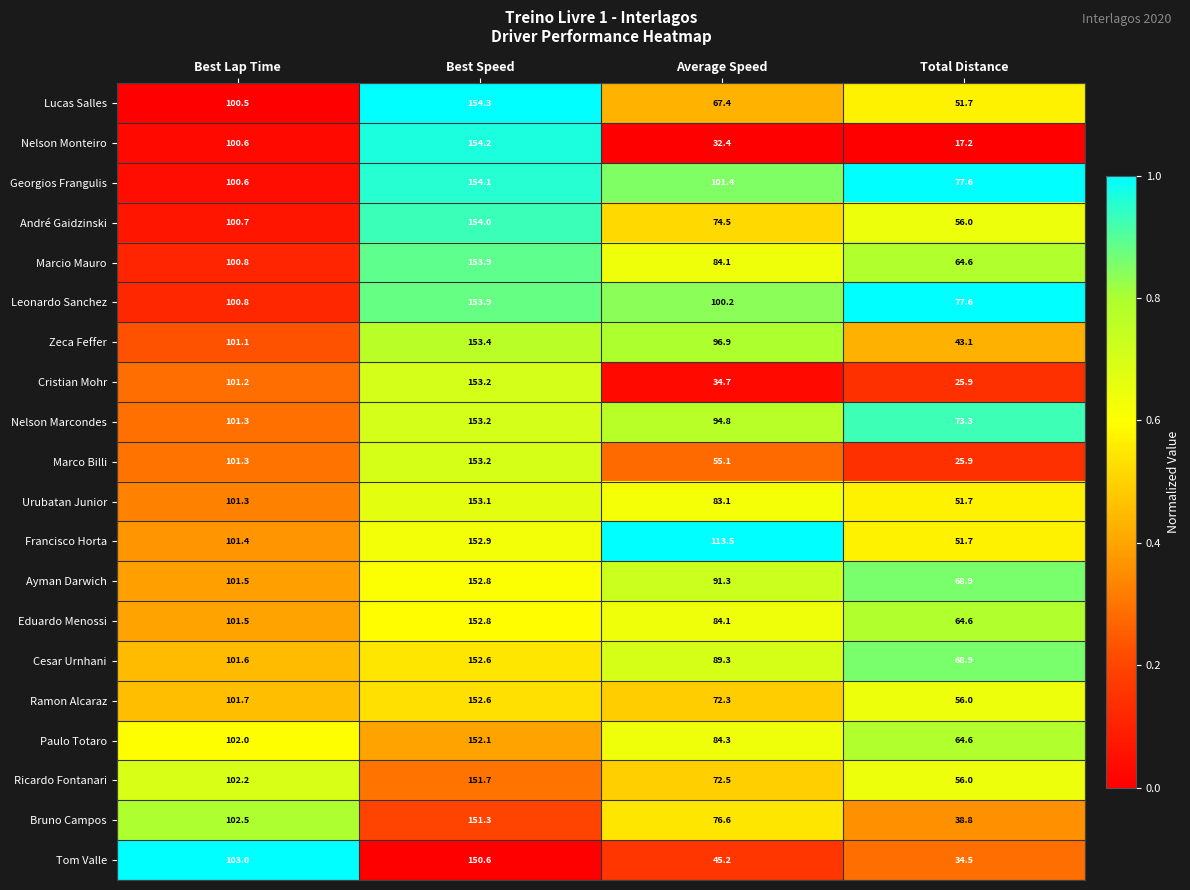

What is the minimum value for Francisco Horta?

51.7